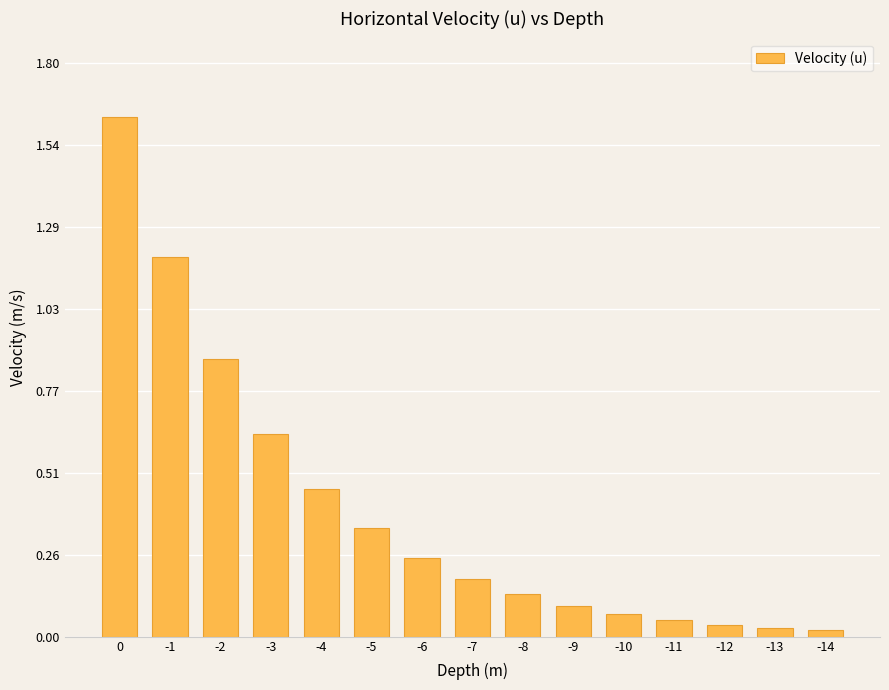

What is the difference between the second highest and second lowest values?

1.2